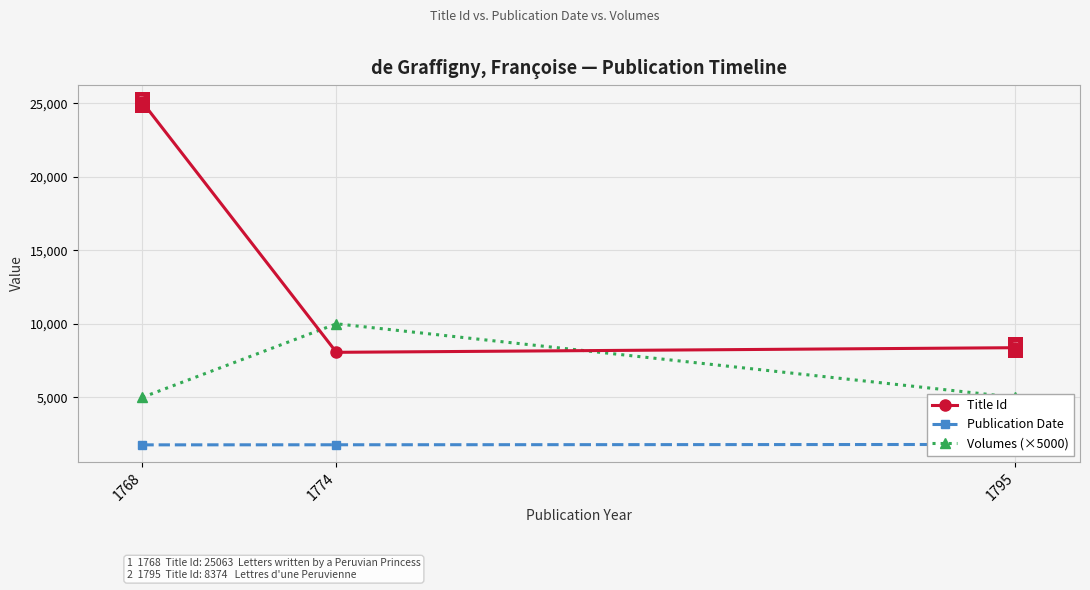

What is the difference between the Volumes (×5000) values at 1774 and 1795?

5000